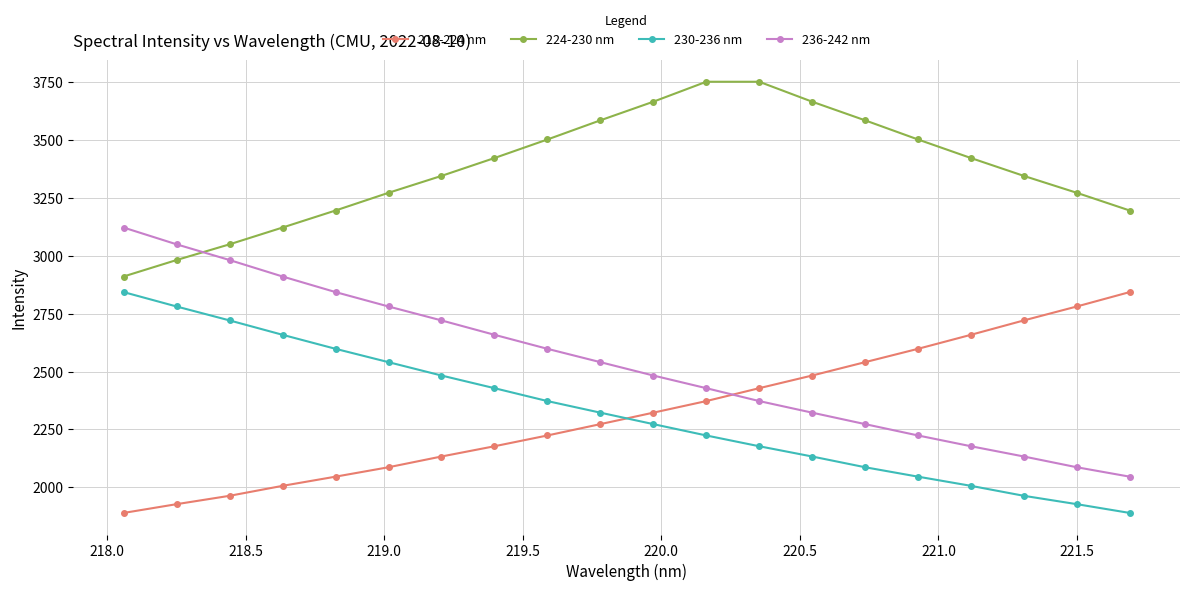

True or false: 236-242 nm has more than 2 interior local peaks.

False